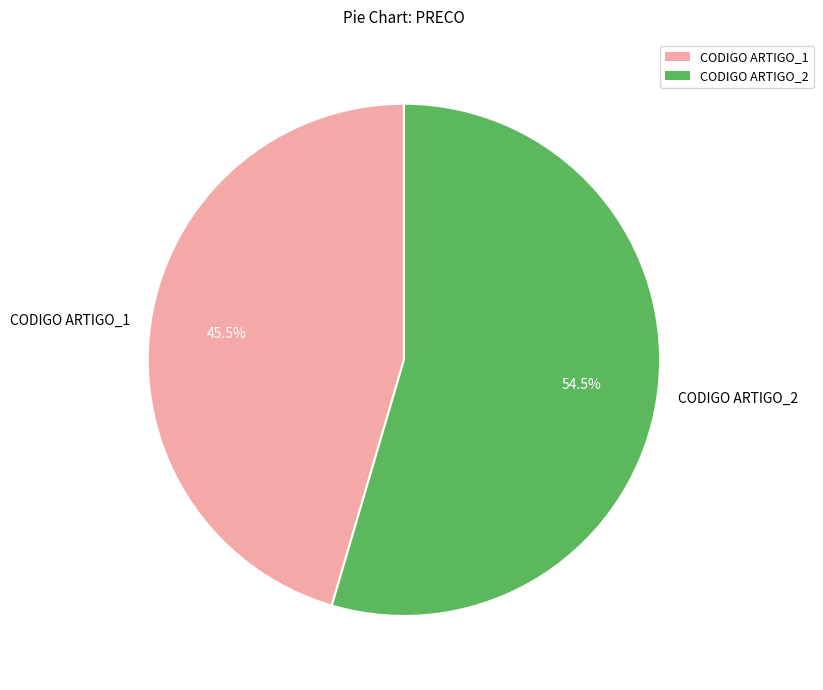

What percentage is NOT represented by CODIGO ARTIGO_2?

45.5%